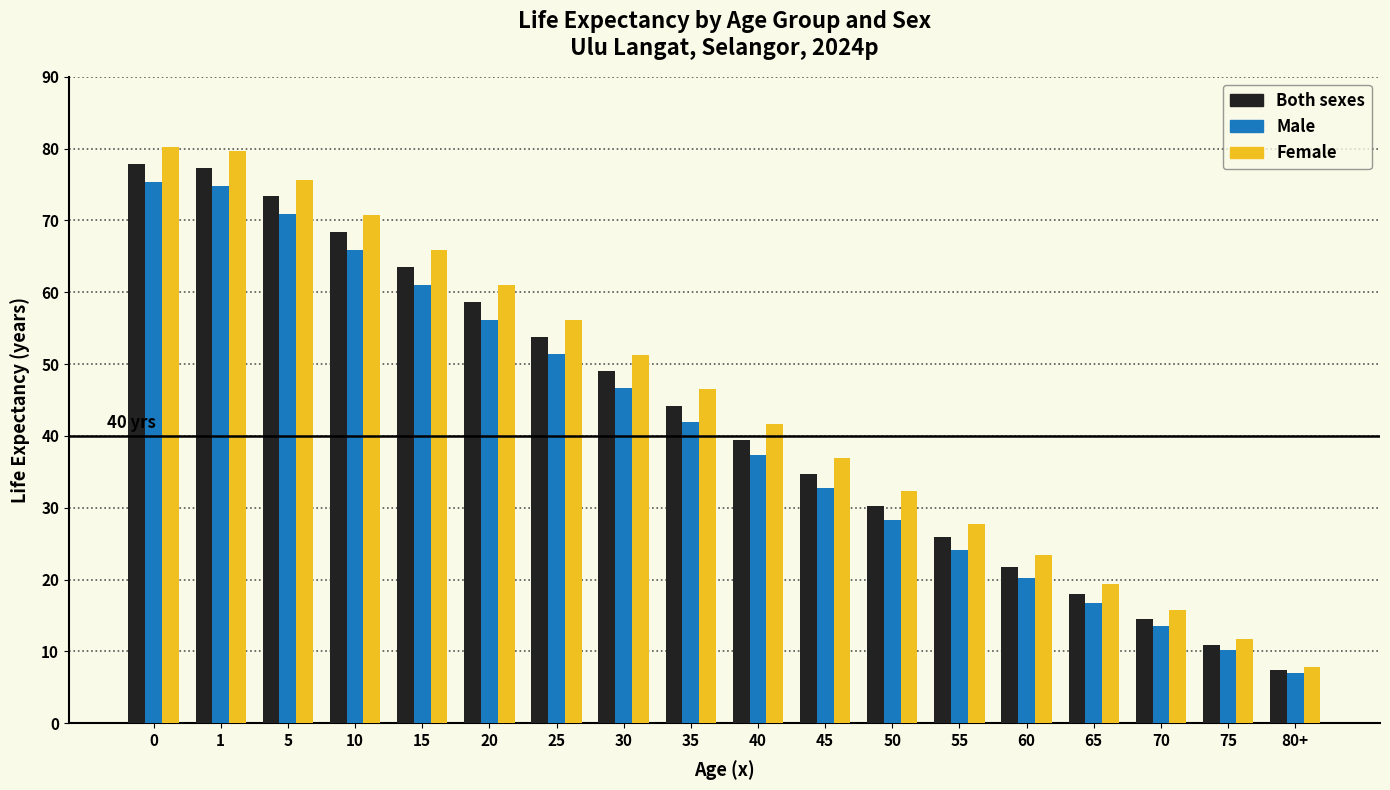

How many distinct data groups are displayed?

3